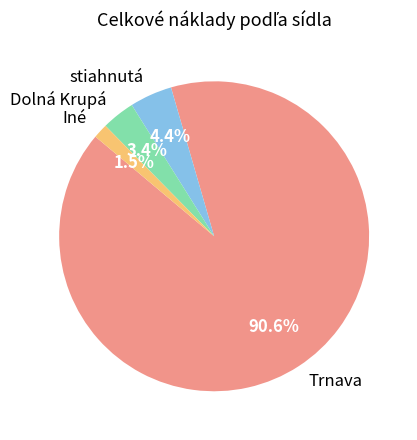

What percentage is NOT represented by Dolná Krupá?

96.6%